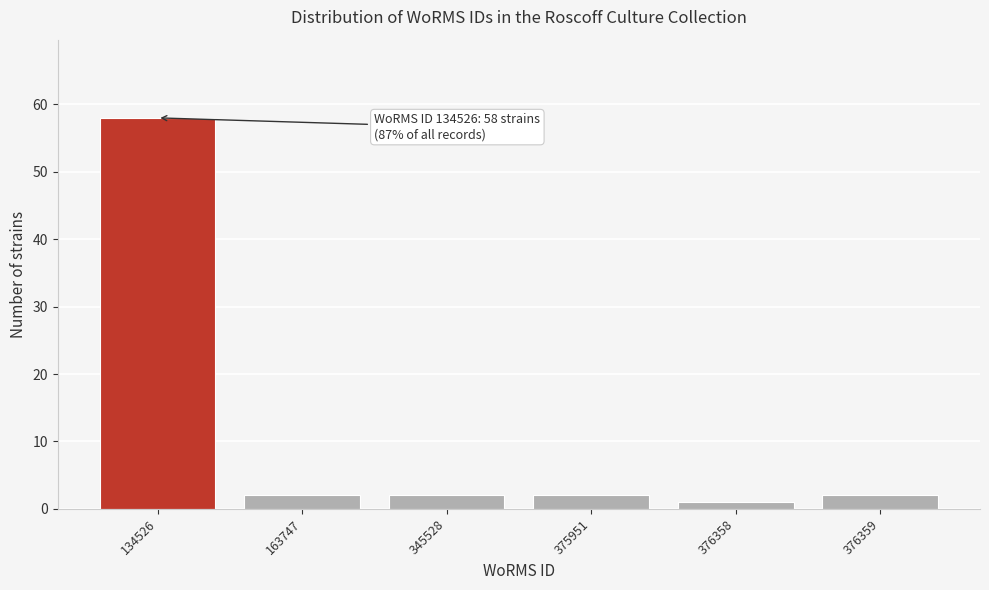

Reading right to left, what are all the values shown in this chart?

376359=2	376358=1	375951=2	345528=2	163747=2	134526=58